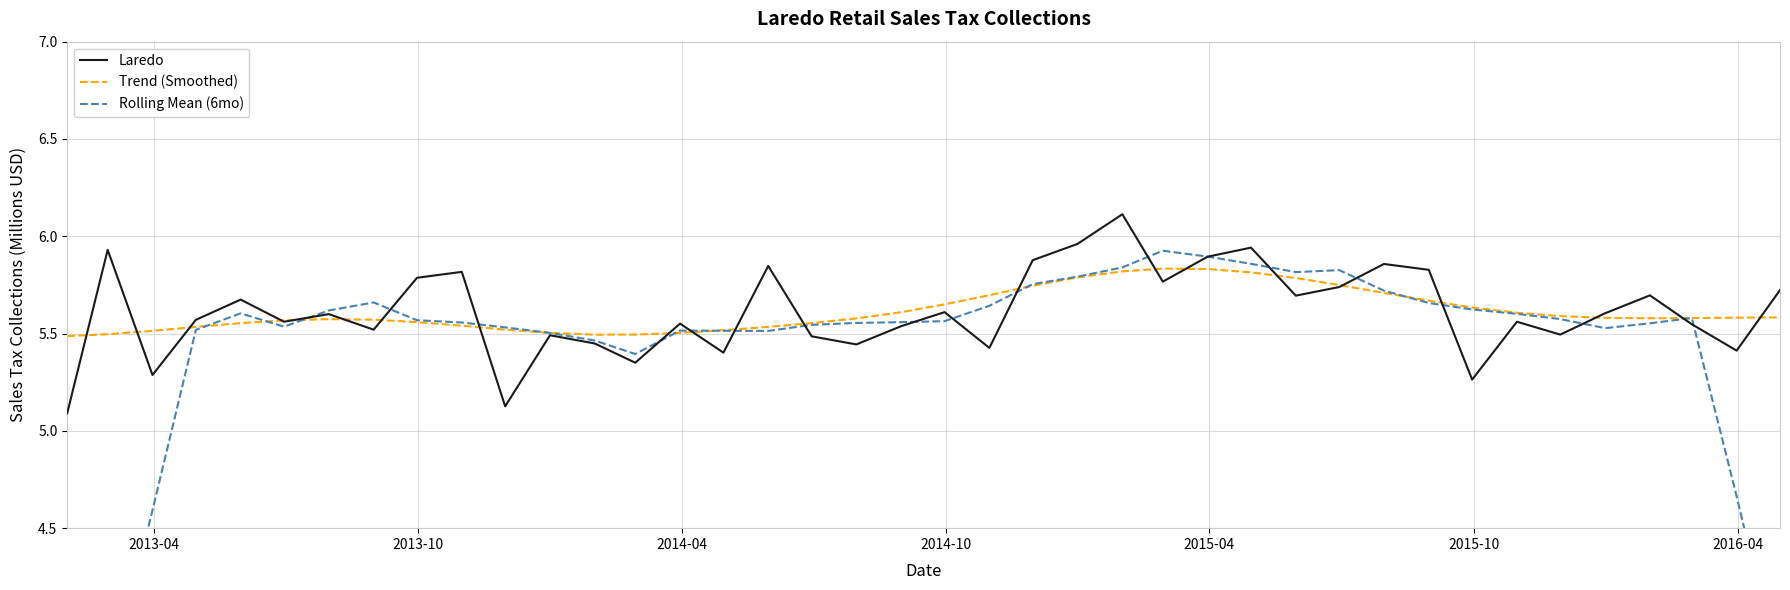

At how many categories does at least one series exceed 3?

40